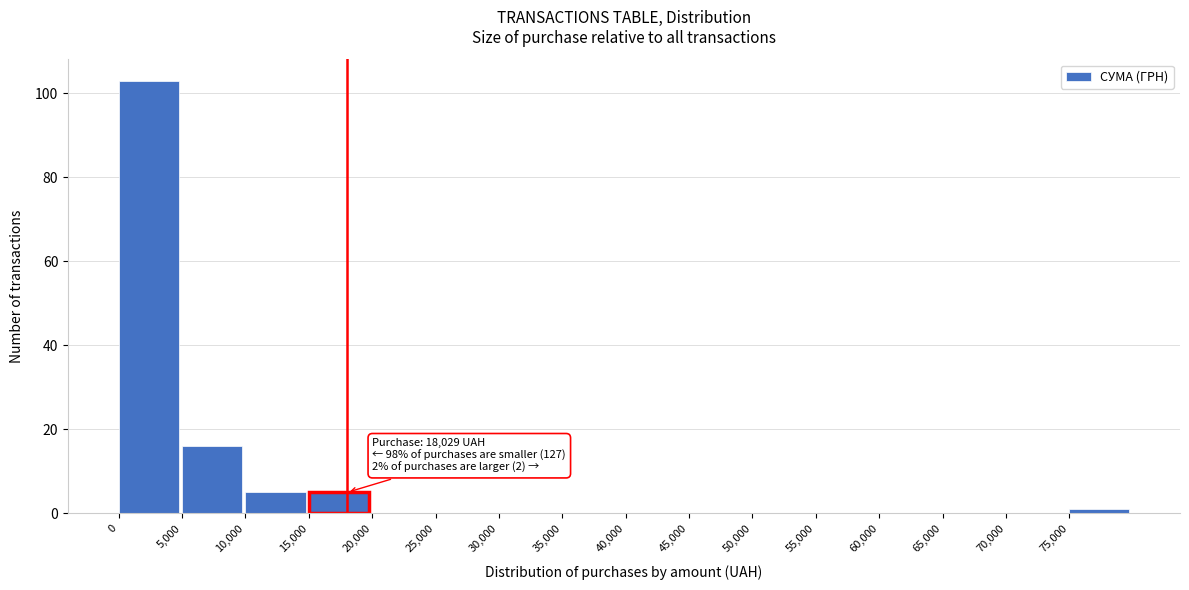

Which range on the x-axis has the tallest bar?

0 to 5000